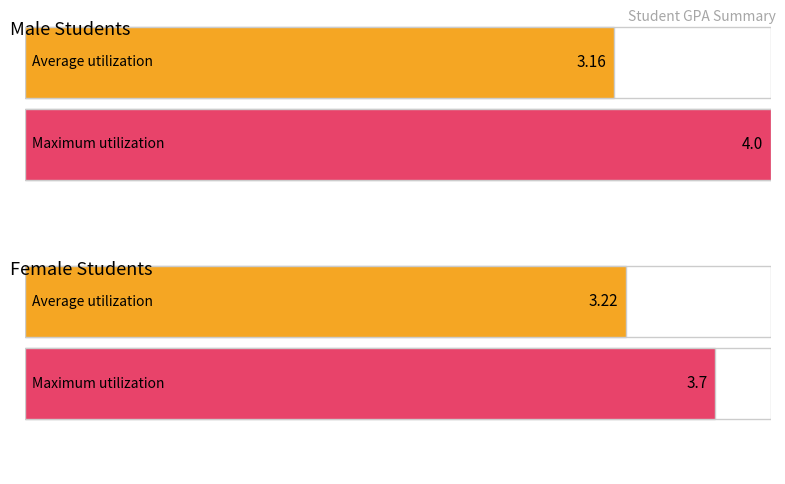

The value of Average utilization at TALHA RAHMAN SHOUDHO is 5.1. True or false?

False